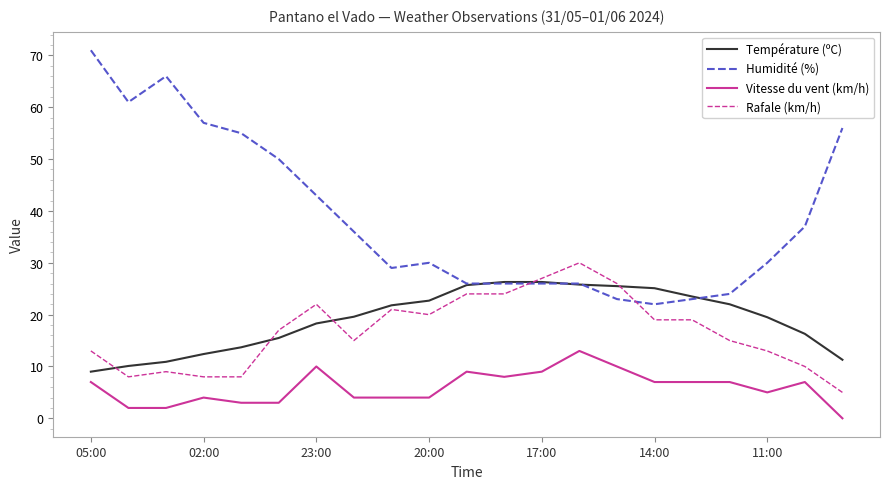

Count the number of categories in the chart.

21